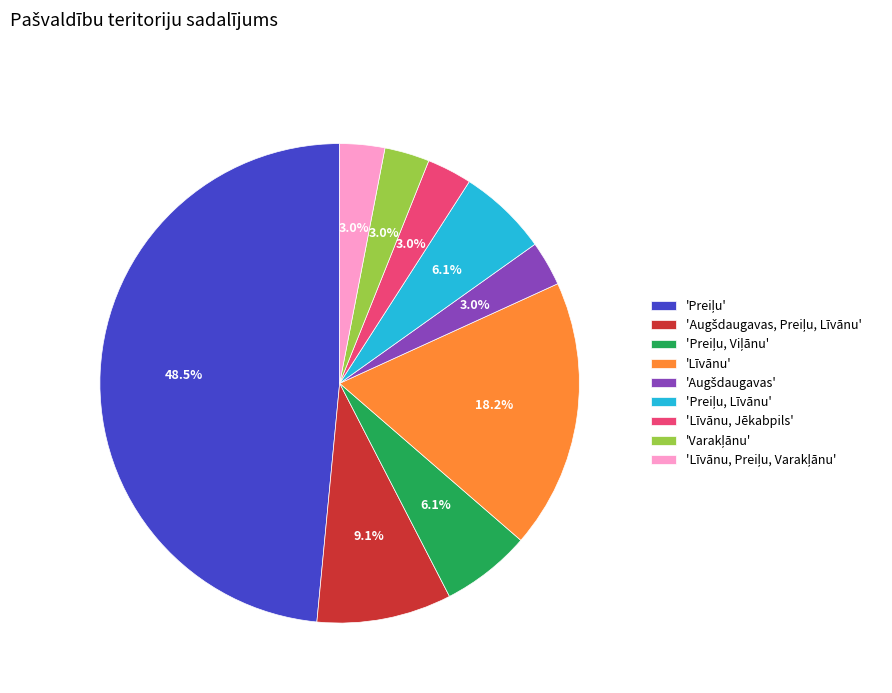

What portion of the pie excludes 'Līvānu'?

81.8%